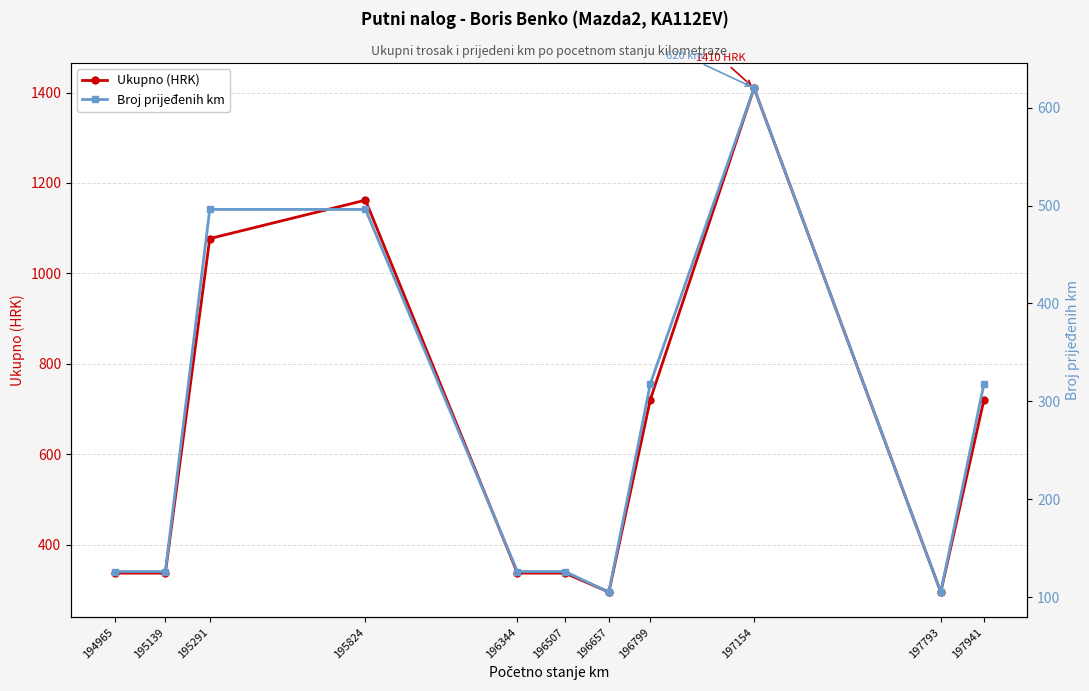

Where does the Ukupno (HRK) series first go above 337?

195291